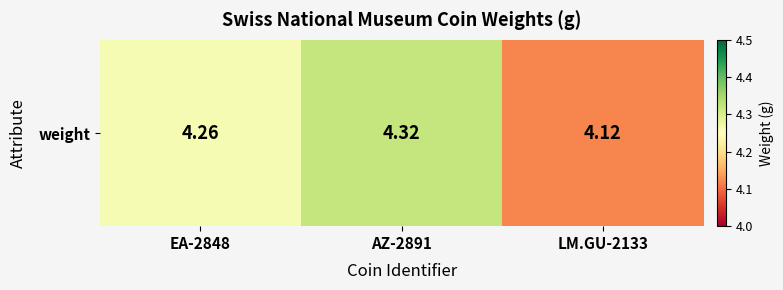

Is it true that the value at AZ-2891 is 2.6?

False